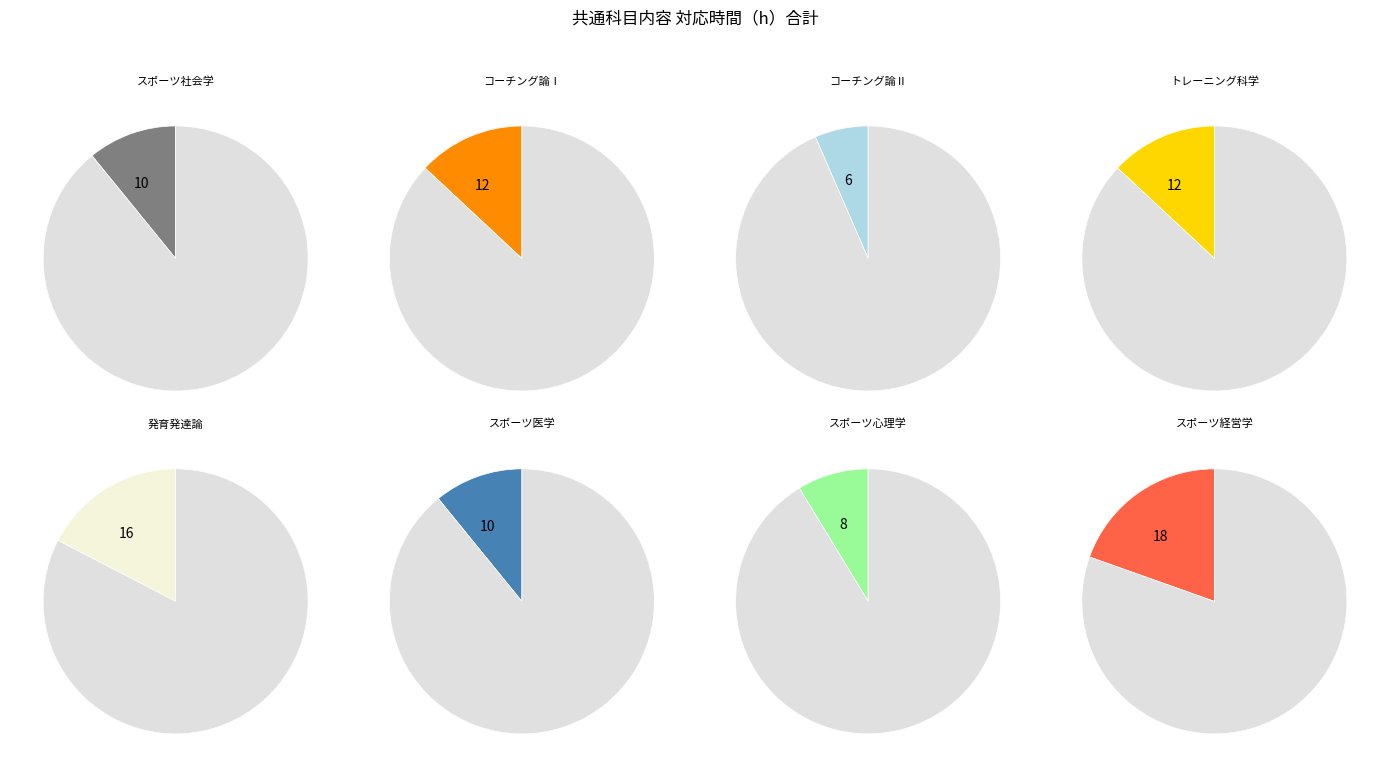

Which slice is the largest?

スポーツ経営学